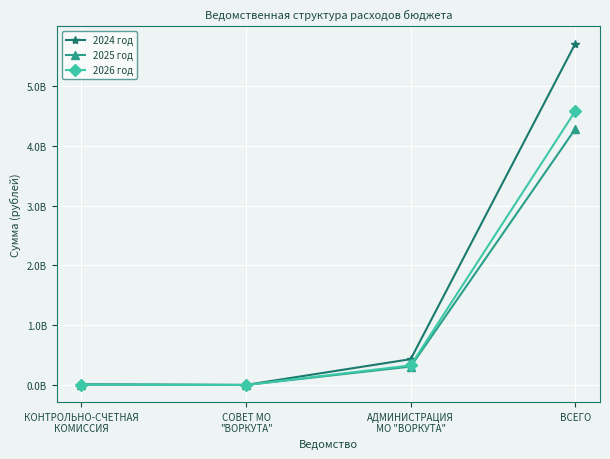

What are all the series names shown in the legend?

2024 год, 2025 год, 2026 год